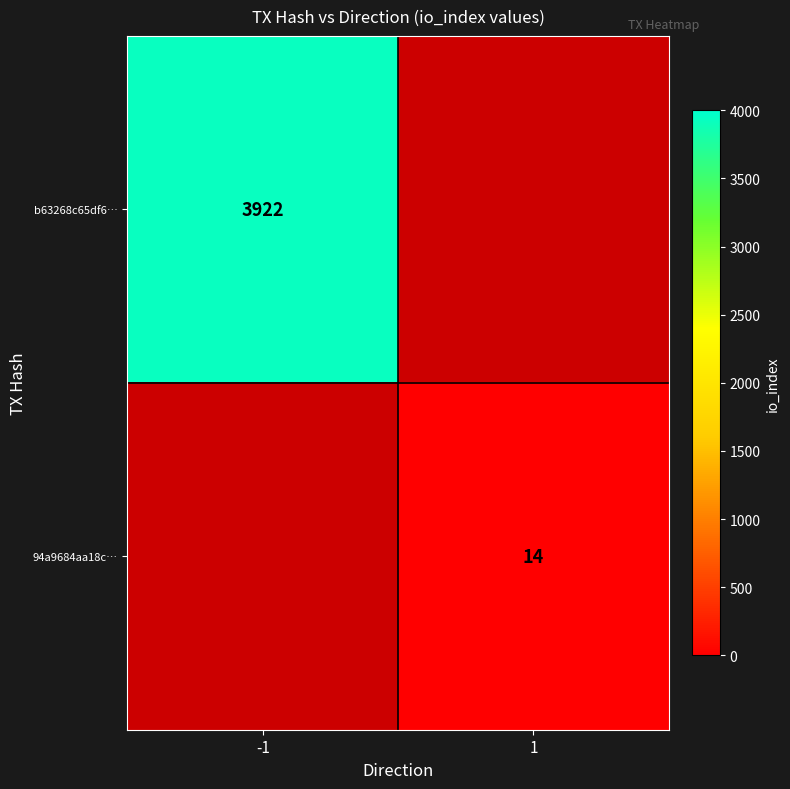

The value of b63268c65df6… at -1 is 3922. True or false?

True